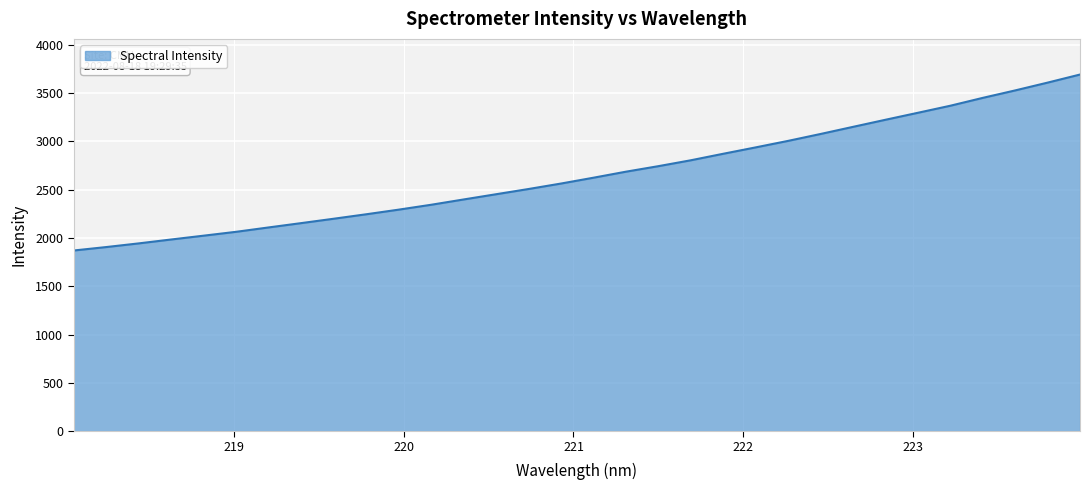

What is the difference between the maximum and minimum values?

1822.9